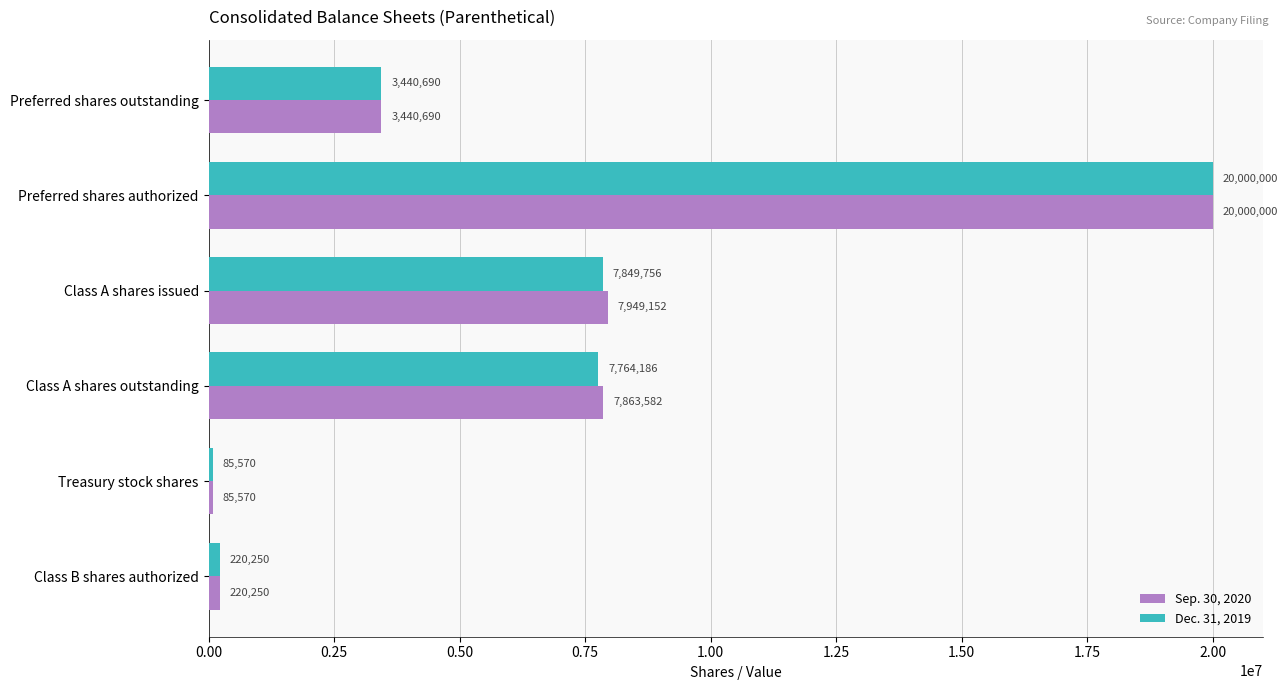

What is the total value across all series at Class A shares outstanding?

15627768